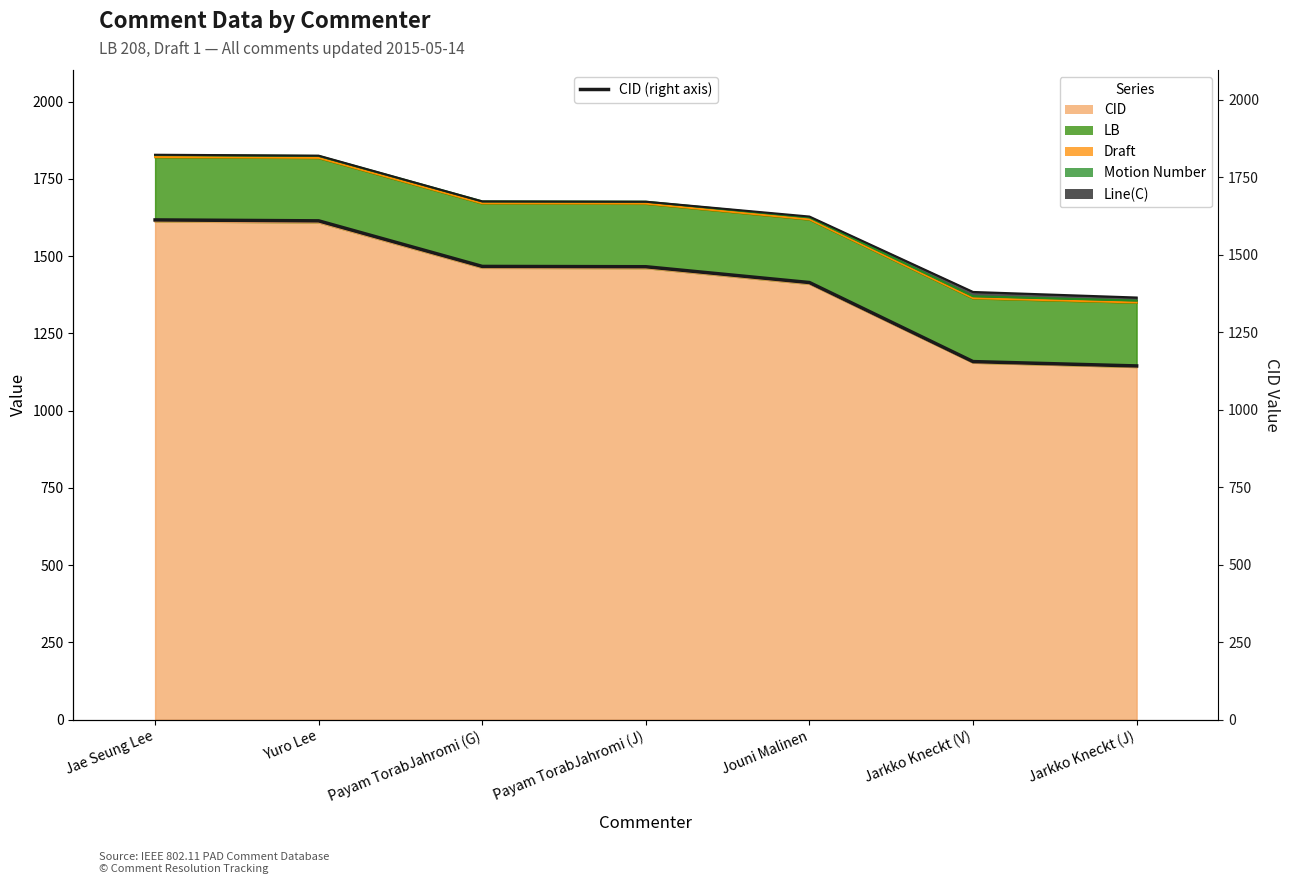

What is the change in value from Payam TorabJahromi (J) to Jouni Malinen?

-51